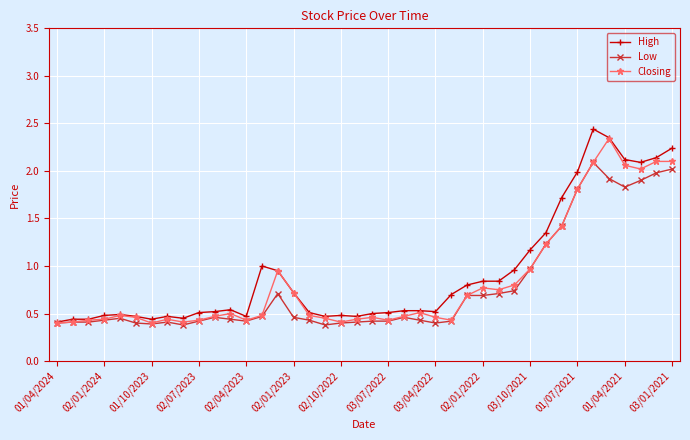

Does the chart have visible grid lines?

Yes